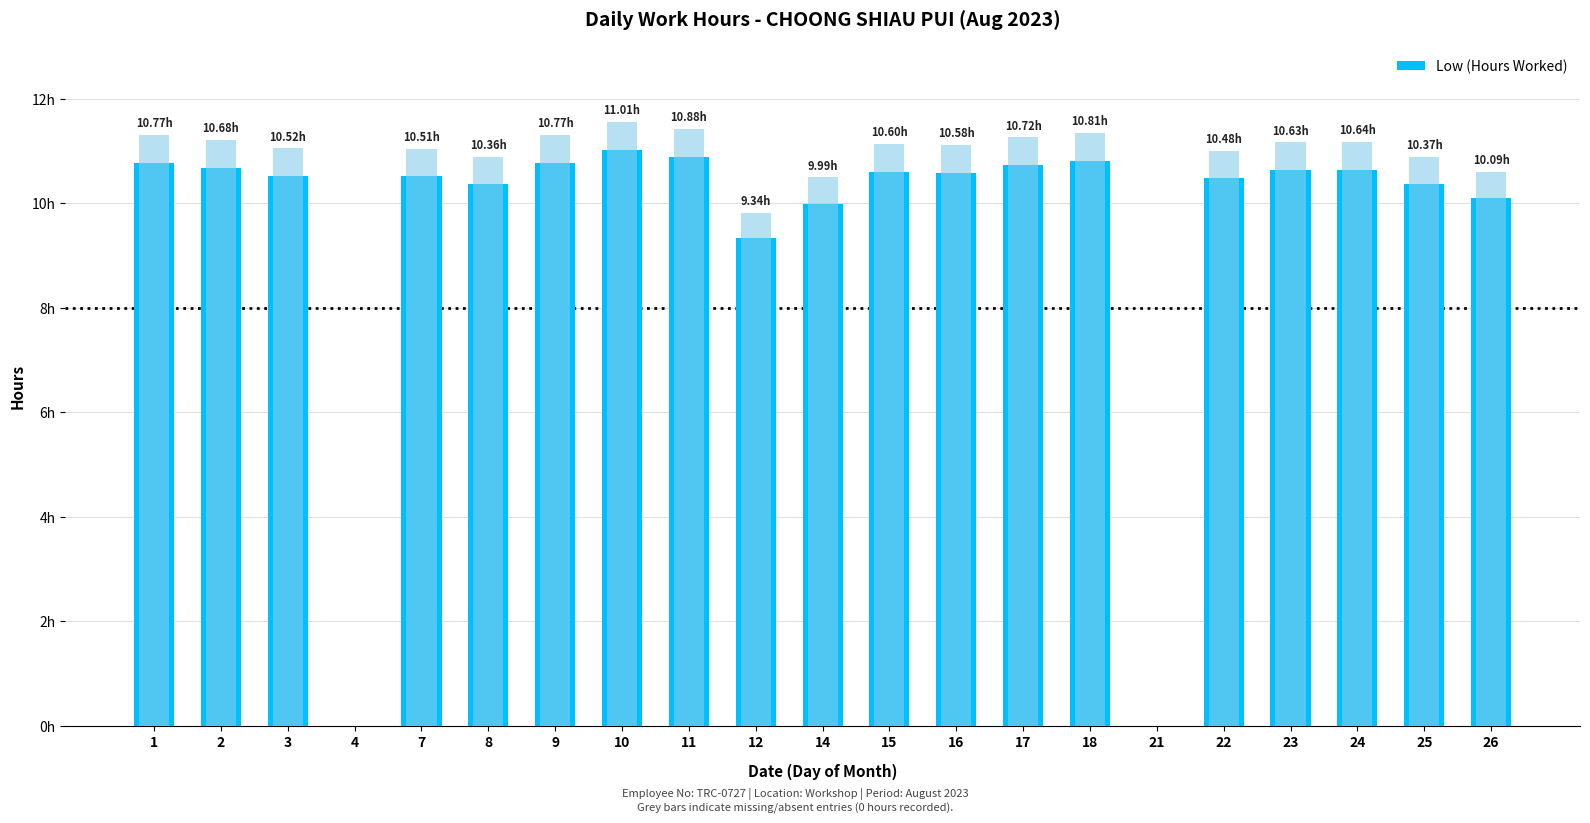

Rank the categories by value from lowest to highest.

4, 21, 12, 14, 26, 8, 25, 22, 7, 3, 16, 15, 23, 24, 2, 17, 1, 9, 18, 11, 10